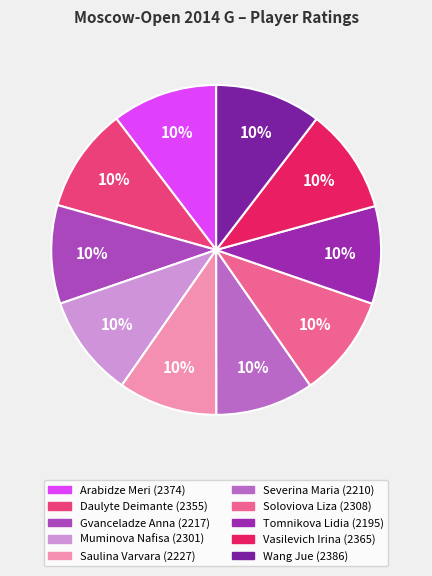

Combined, what portion of the pie is Muminova Nafisa and Wang Jue?

20.4%